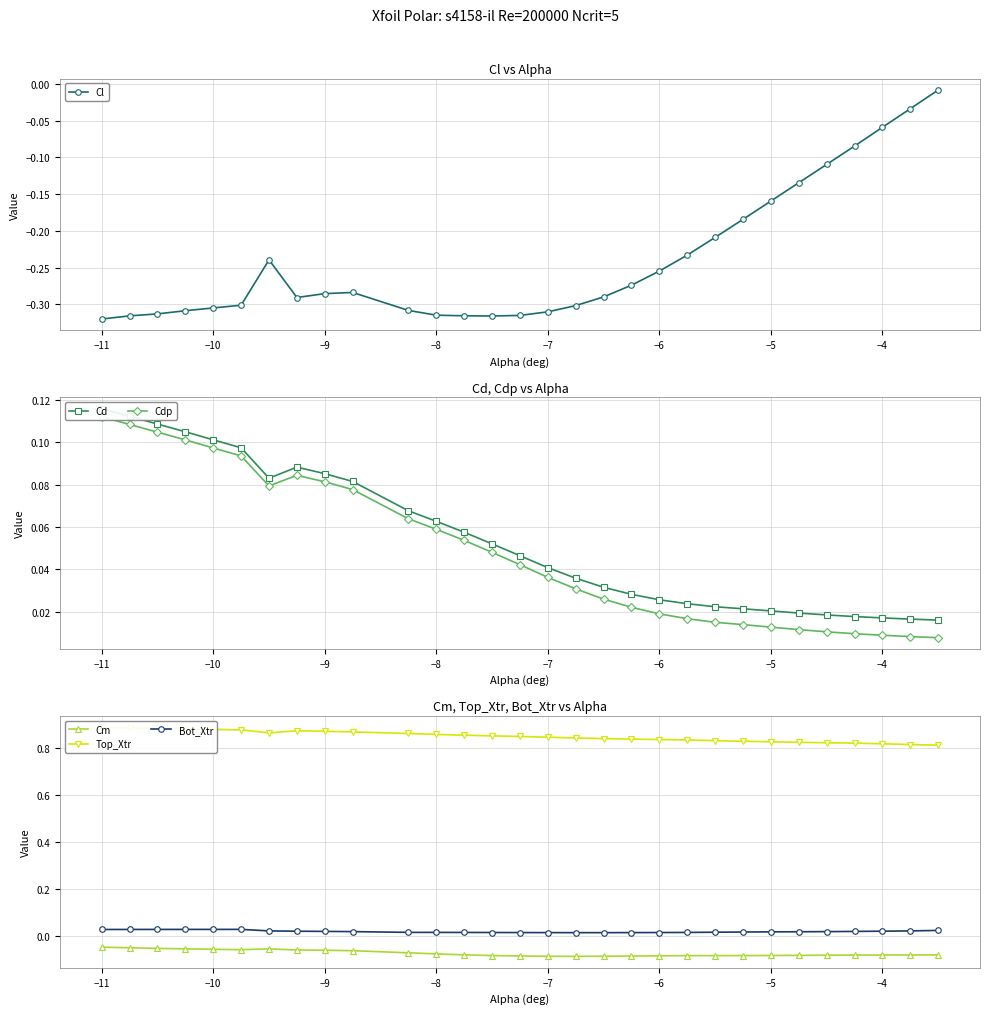

How many interior local valleys does the Cl series have?

2